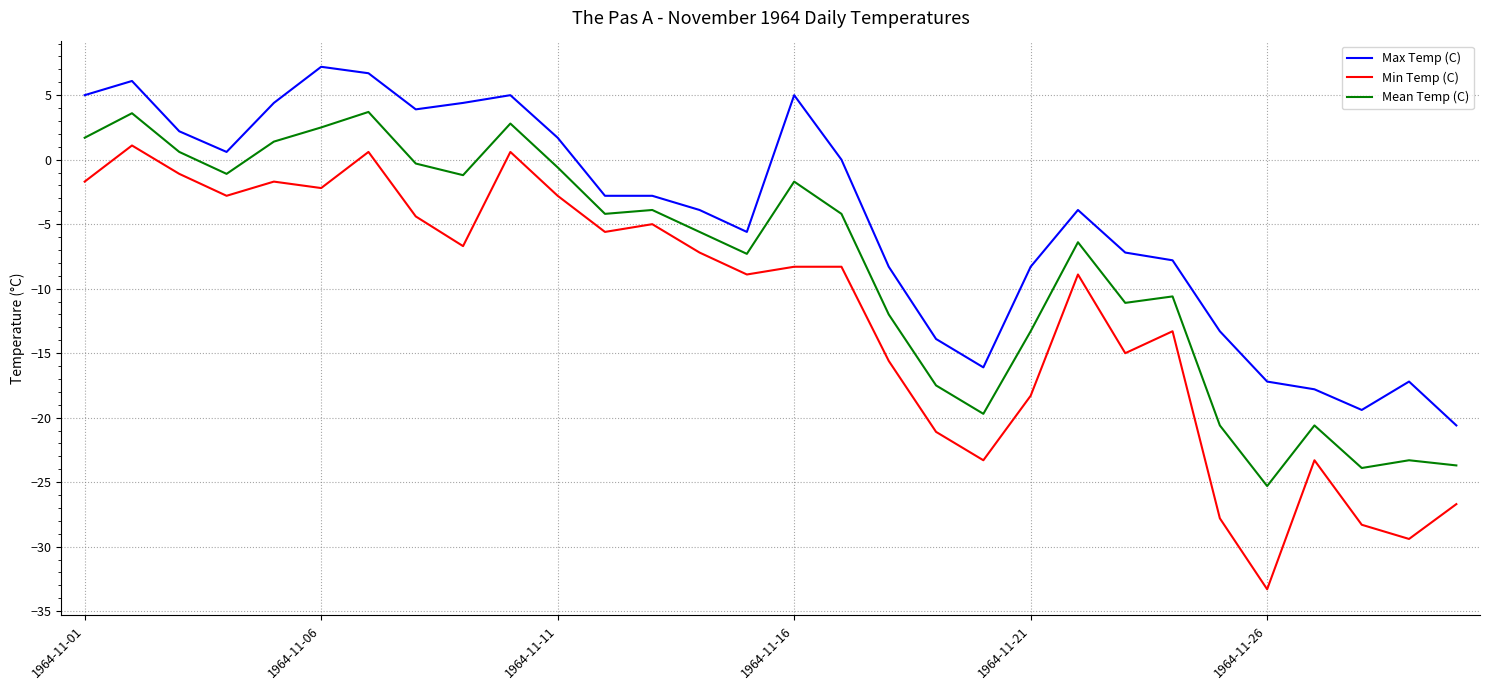

True or false: Min Temp (C) and Mean Temp (C) cross at least once.

False